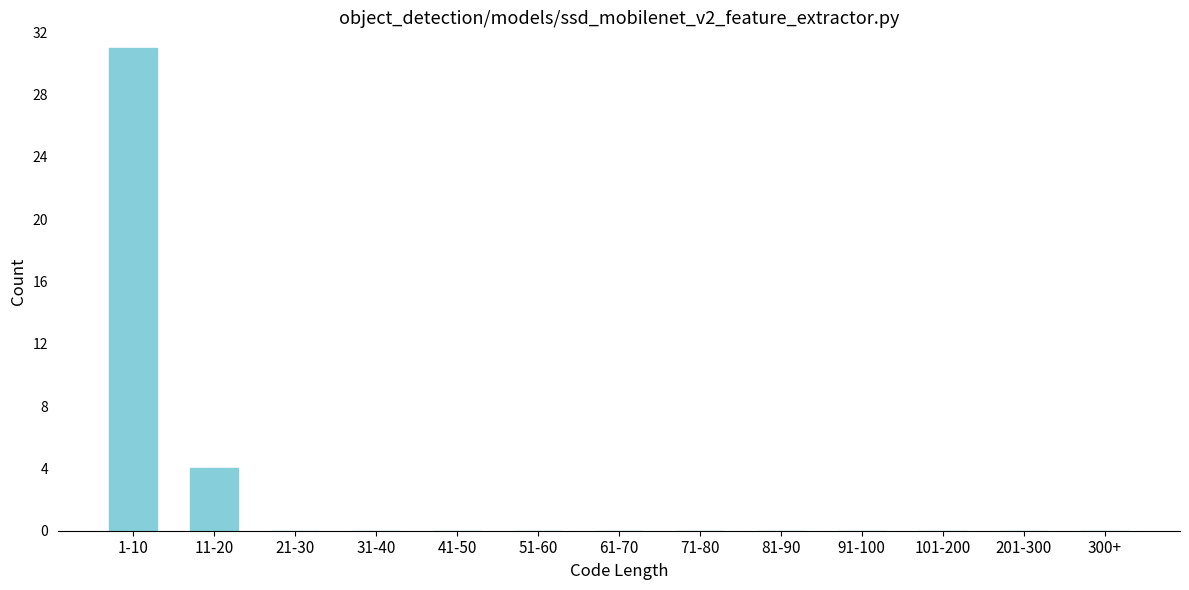

Reading right to left, what are all the values shown in this chart?

300+=0	201-300=0	101-200=0	91-100=0	81-90=0	71-80=0	61-70=0	51-60=0	41-50=0	31-40=0	21-30=0	11-20=4	1-10=31